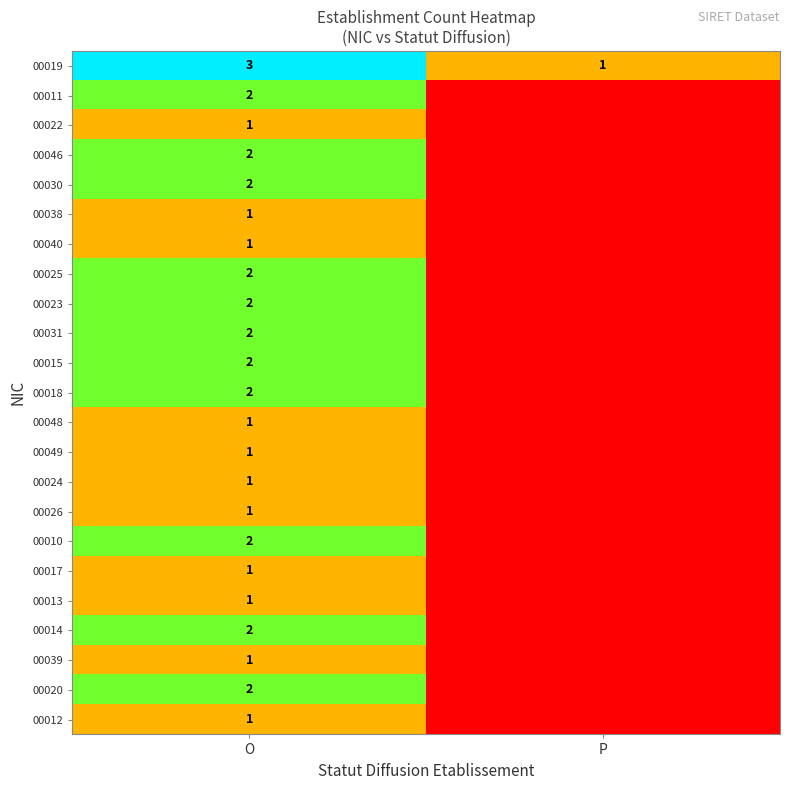

Is it true that 00019 equals 5 at O?

False